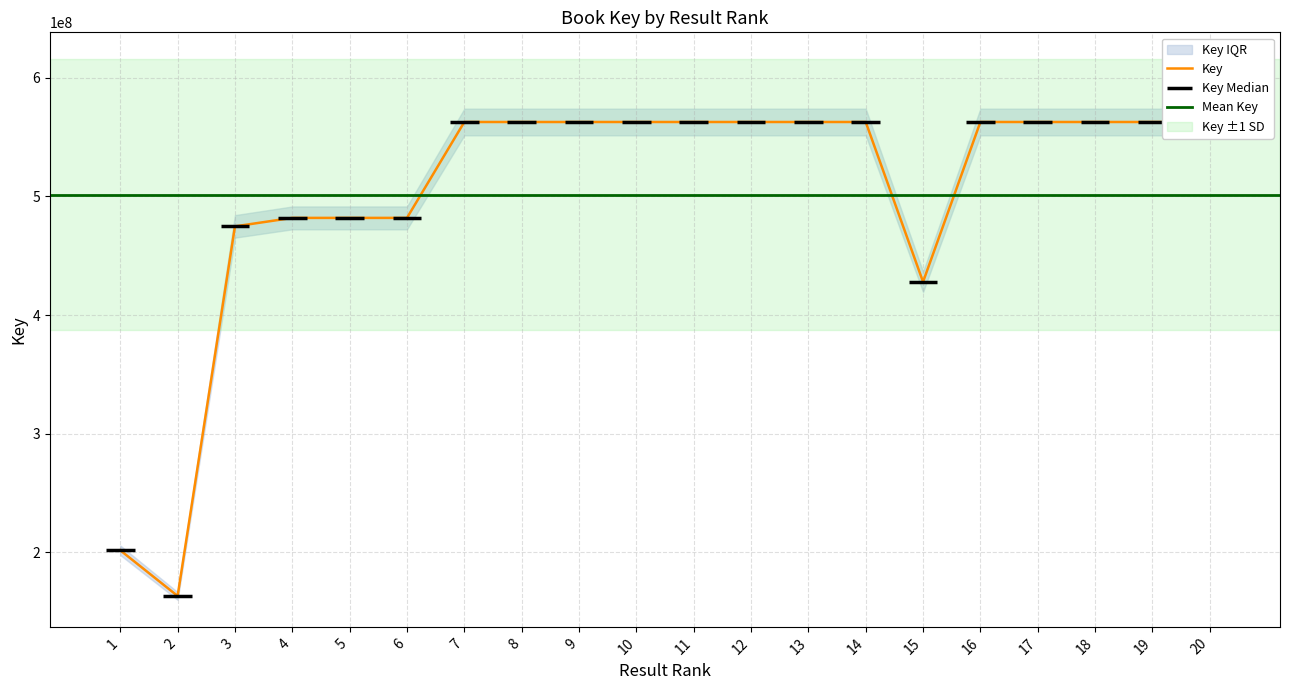

What is the difference between the maximum and minimum values?

399831638